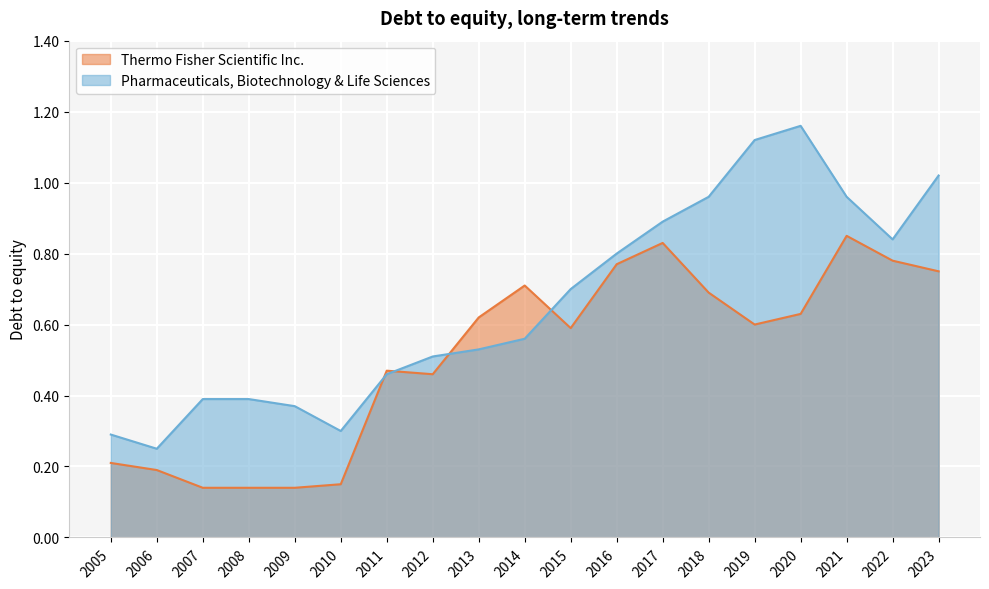

List the series in order of their peak value, highest first.

Pharmaceuticals, Biotechnology & Life Sciences, Thermo Fisher Scientific Inc.